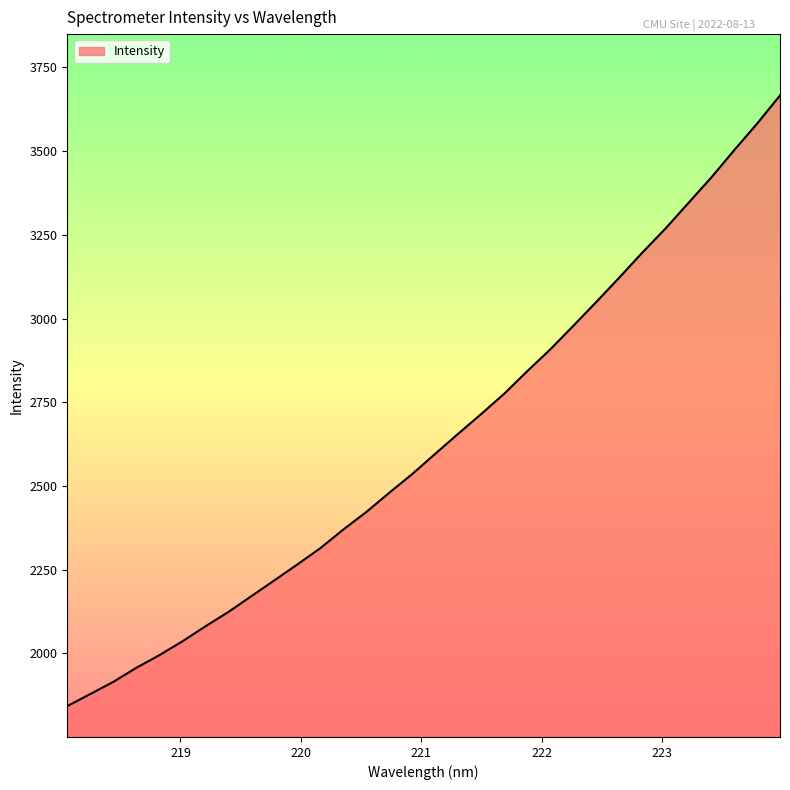

What is the smallest value displayed?

1842.6